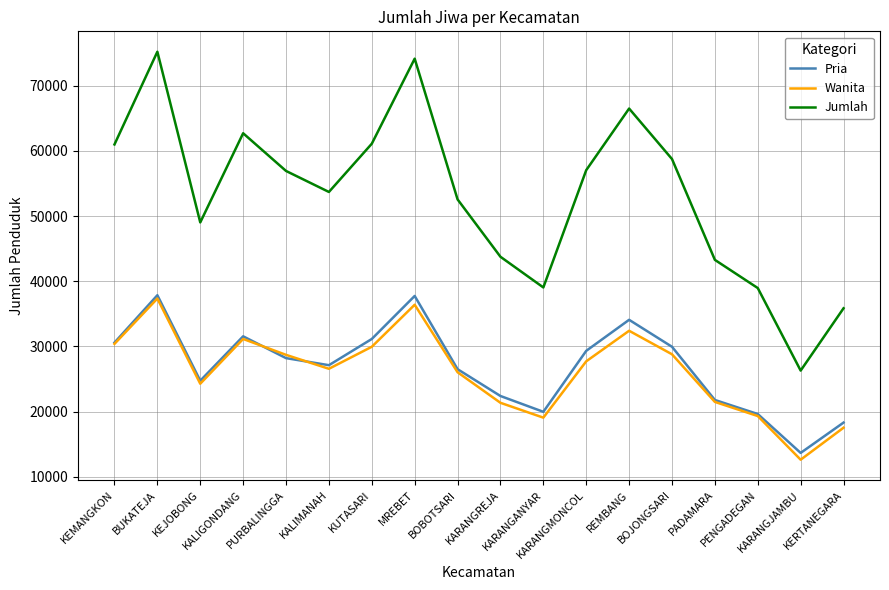

True or false: Pria and Jumlah cross at least once.

False